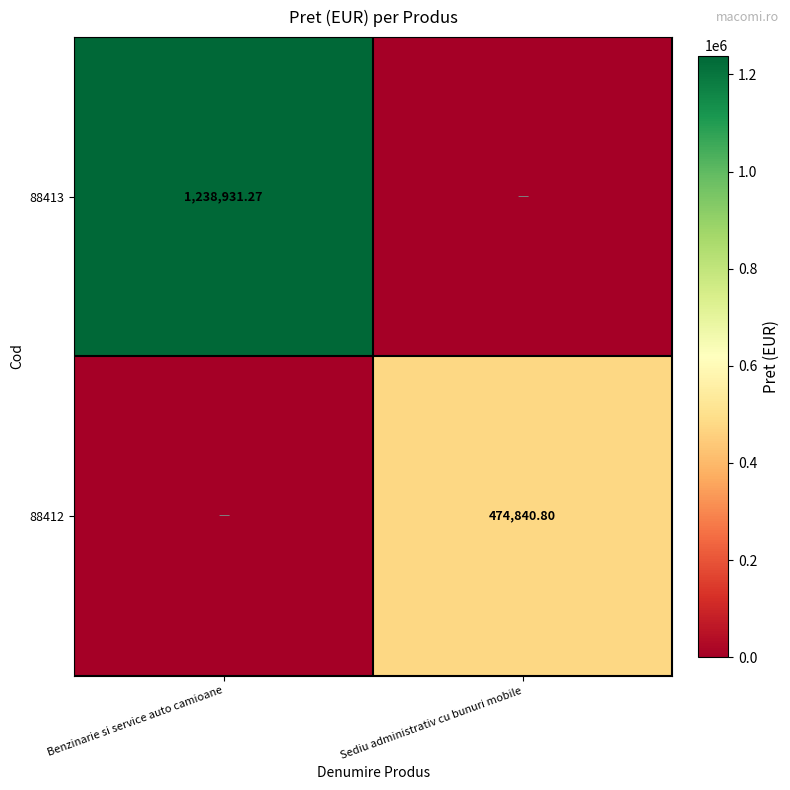

Which has a higher value, Benzinarie si service auto camioane or Sediu administrativ cu bunuri mobile?

Benzinarie si service auto camioane